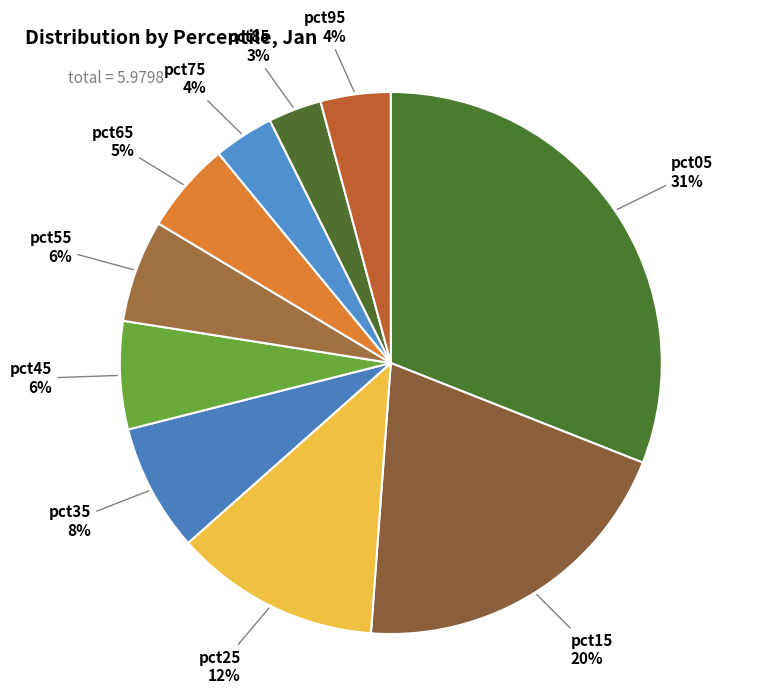

Do pct45 and pct25 together represent more than half of the pie?

No